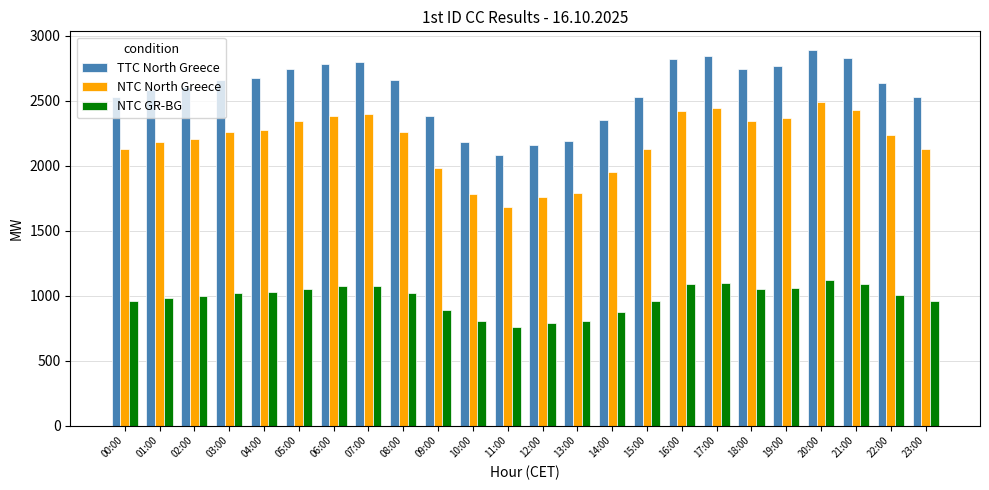

What is the spread (max minus min) of values at 12:00?

1366